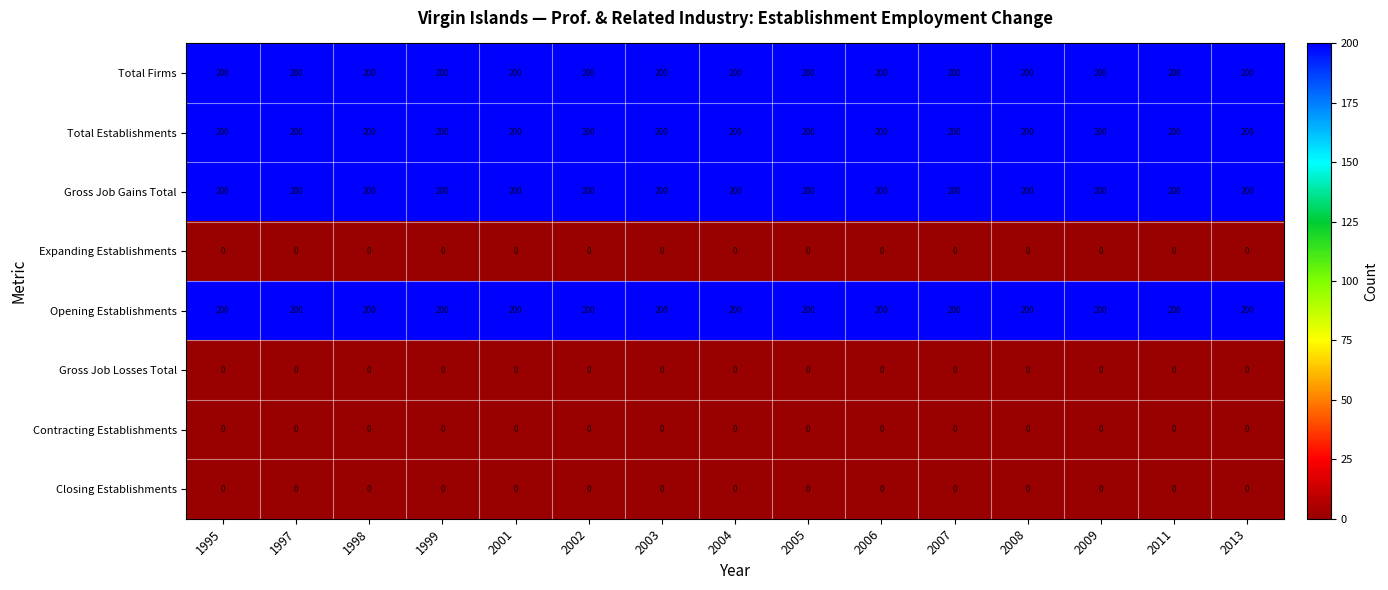

Is it true that Gross Job Losses Total equals 0 at 2013?

True